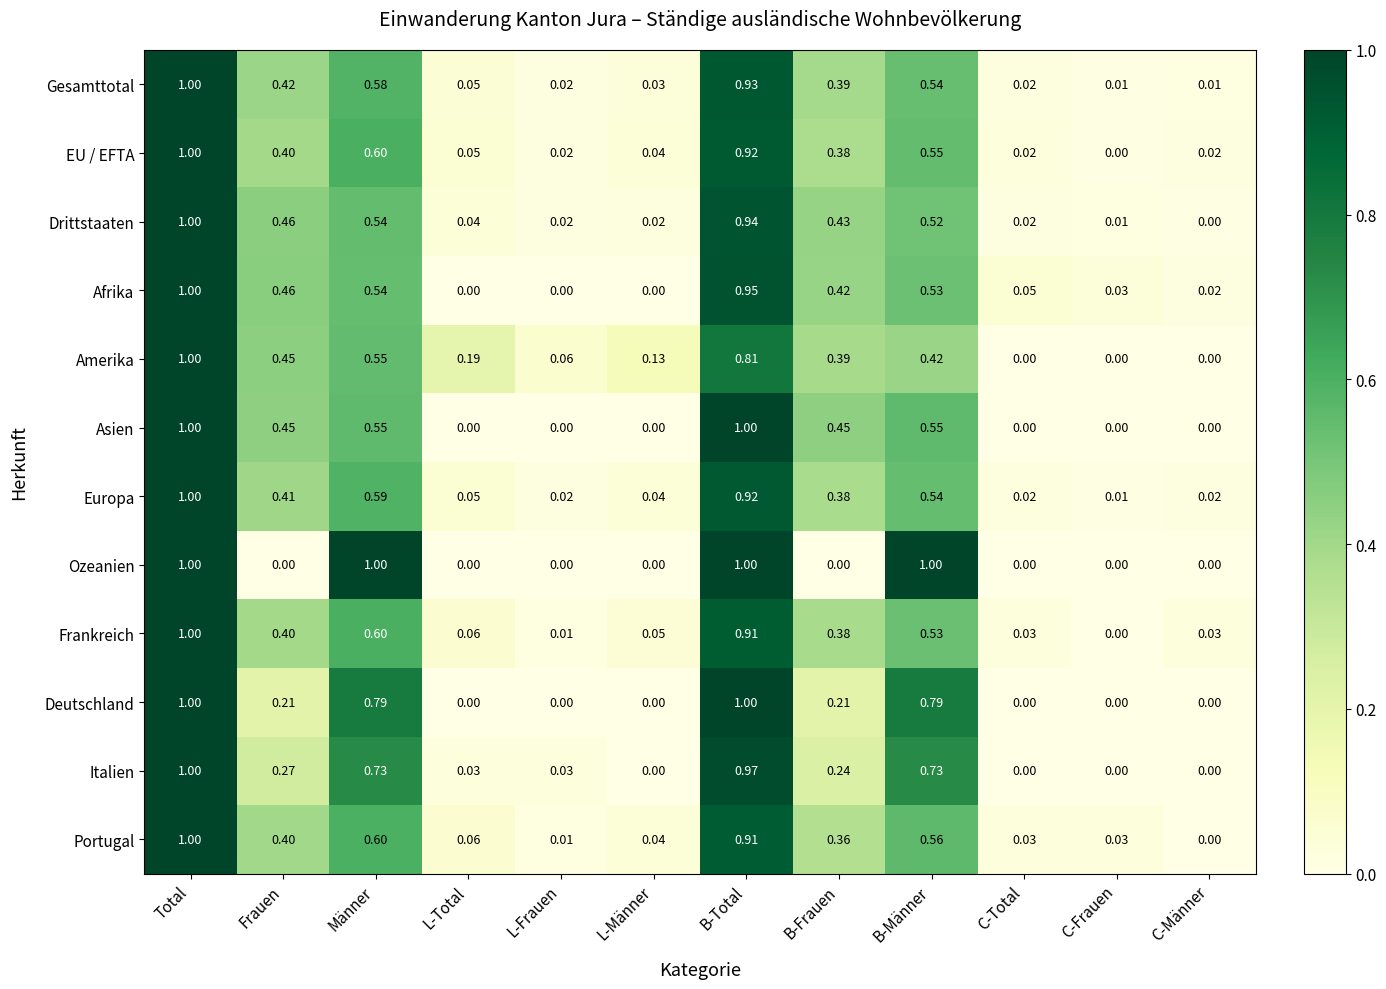

Is the value of Italien at Männer greater than the value of Afrika at C-Männer?

Yes